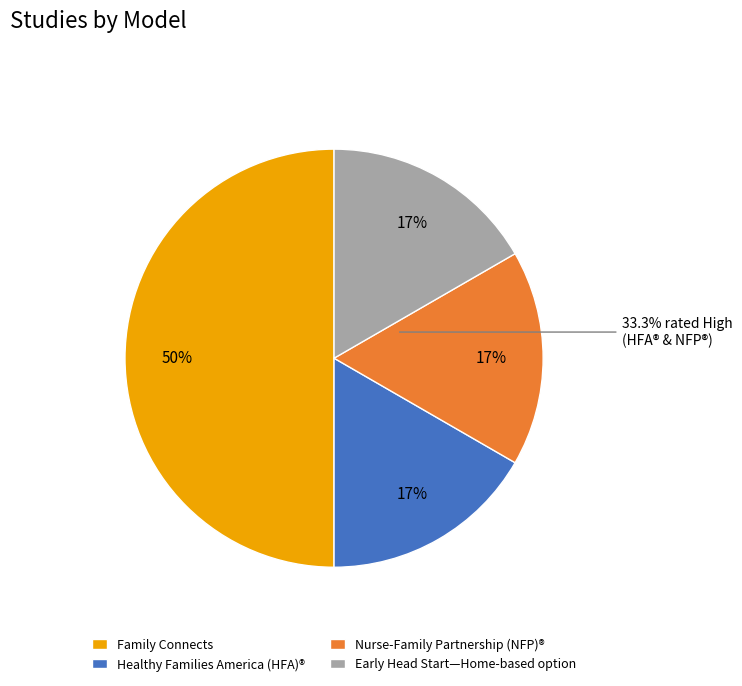

What is the ratio of the value at Nurse-Family Partnership (NFP)® to the value at Early Head Start—Home-based option?

1.0